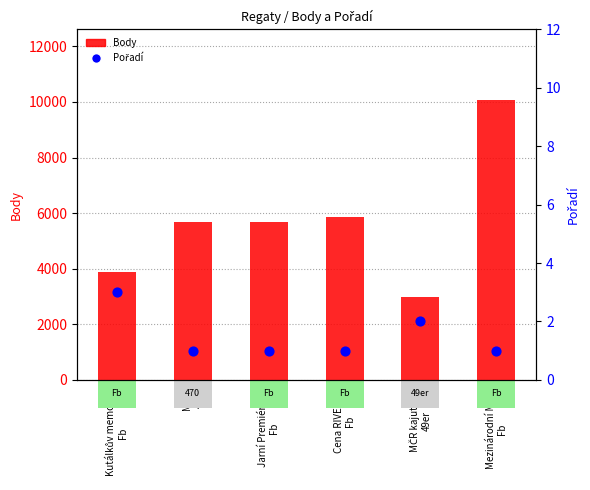

Is the value of Body at Mezinárodní MČR
Fb greater than the value of Pořadí at Cena RIVETEC
Fb?

Yes